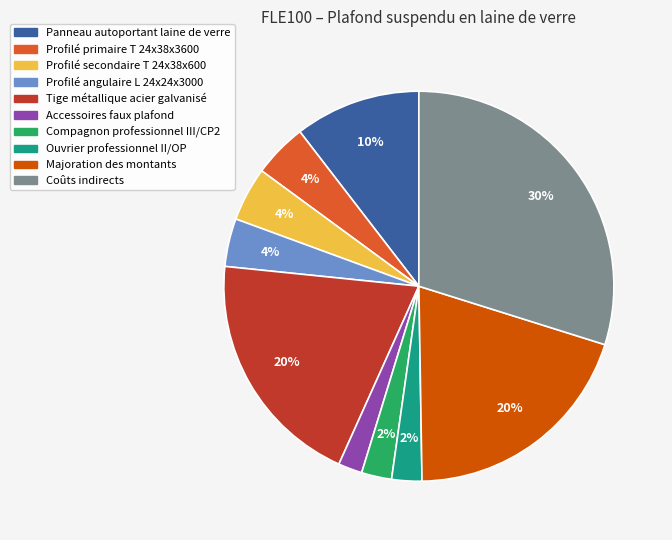

The Coûts indirects slice represents 30% of the pie. True or false?

True